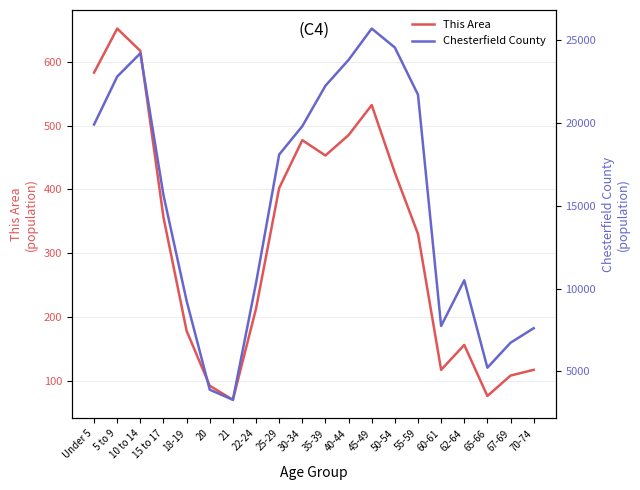

What is the total value across all series at 62-64?

10651